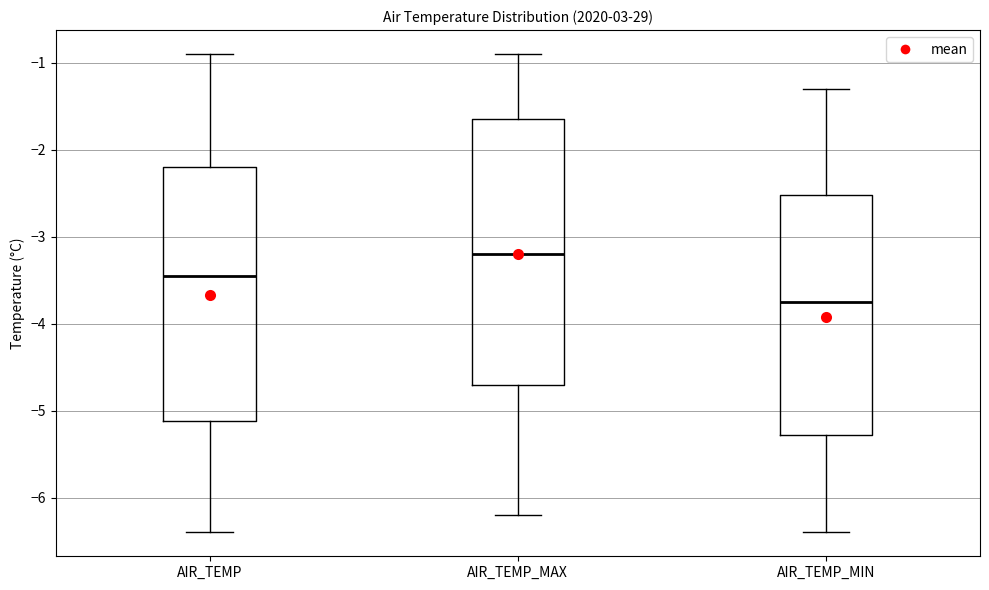

Reading left to right, read every box against the y-axis: the position of its median line, the range the box covers, and the ends of its whiskers. The values are not printed on the chart, so give them approximately, as read against the axis.

AIR_TEMP: median -3.4, box -5.1 to -2.2, whiskers -6.4 to -0.9
AIR_TEMP_MAX: median -3.2, box -4.7 to -1.6, whiskers -6.2 to -0.9
AIR_TEMP_MIN: median -3.7, box -5.3 to -2.5, whiskers -6.4 to -1.3